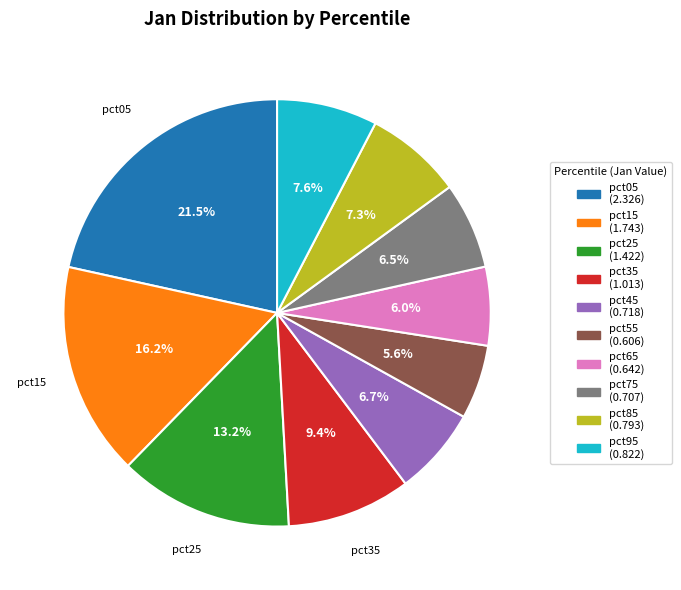

To the nearest percent, what is the average slice percentage?

10%